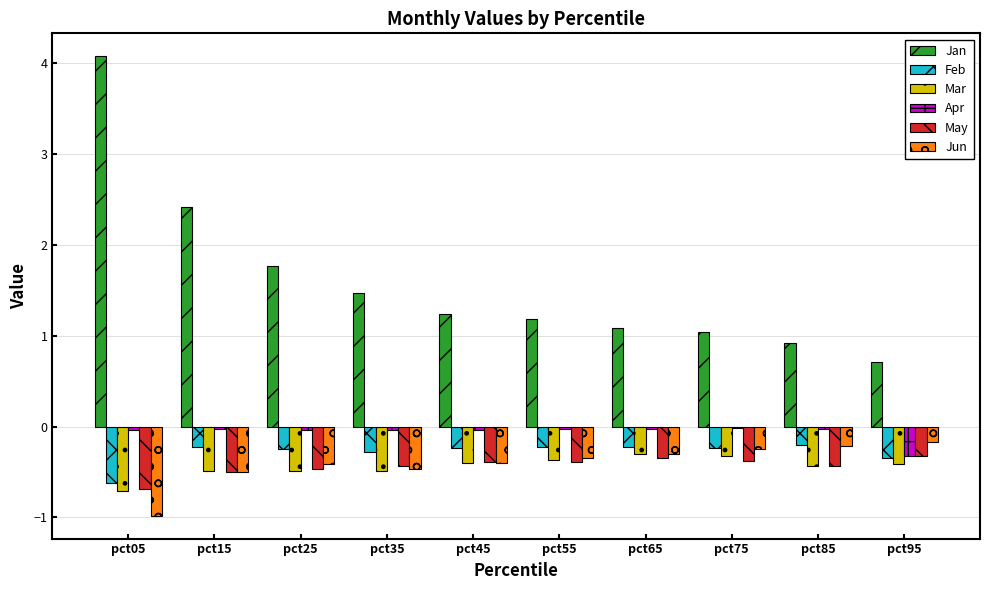

Read the Jan value at pct95.

0.7